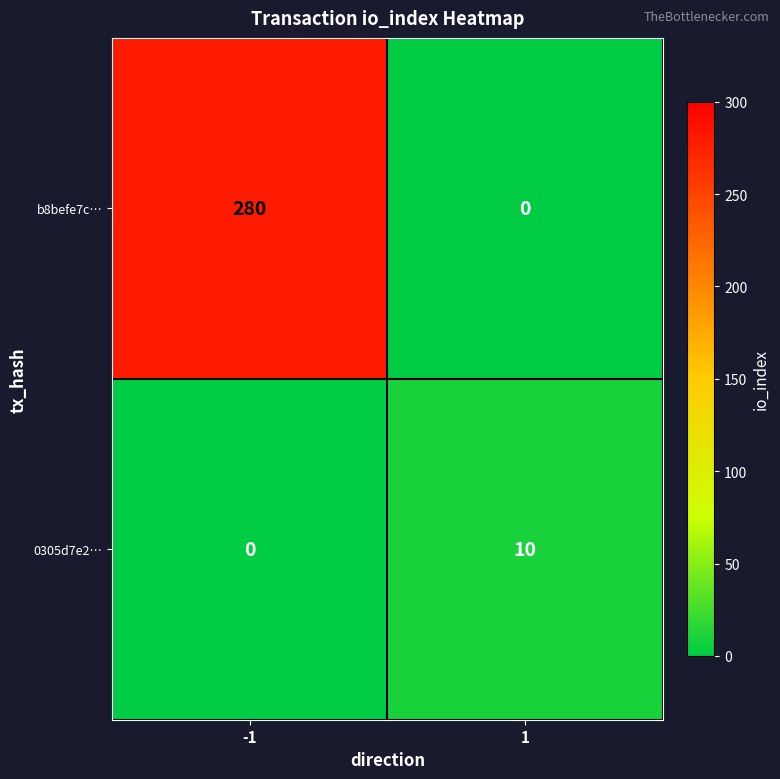

Reading right to left, list all the values displayed in this chart.

b8befe7c…: 0	280
0305d7e2…: 10	0